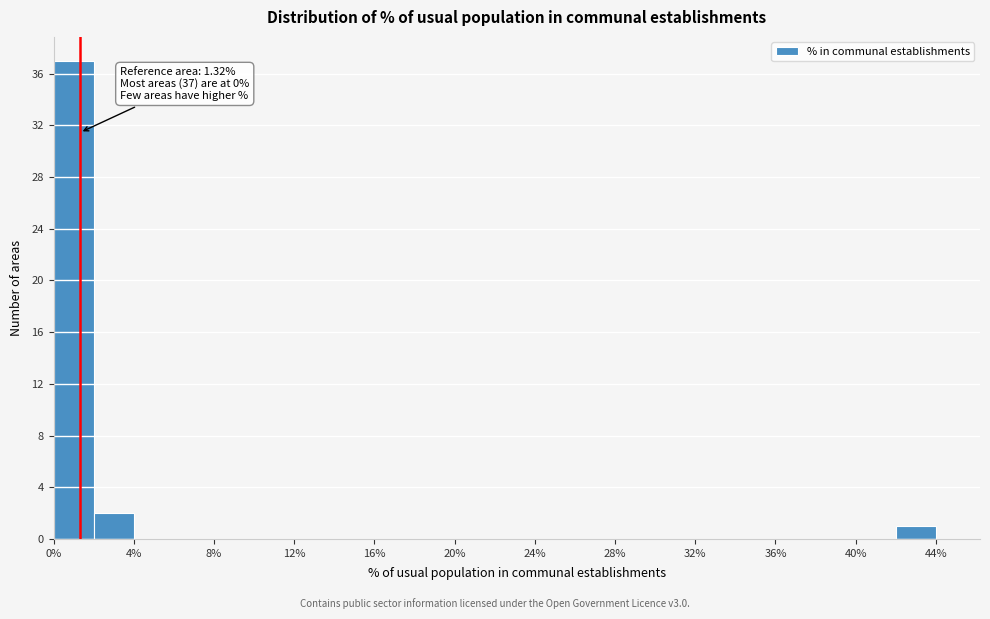

Over which range of the x-axis is the bar tallest?

0 to 2